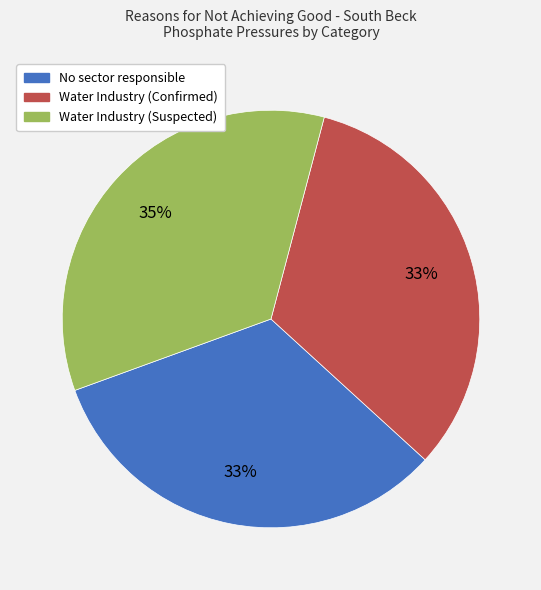

What percentage is the No sector responsible slice, to the nearest percent?

33%